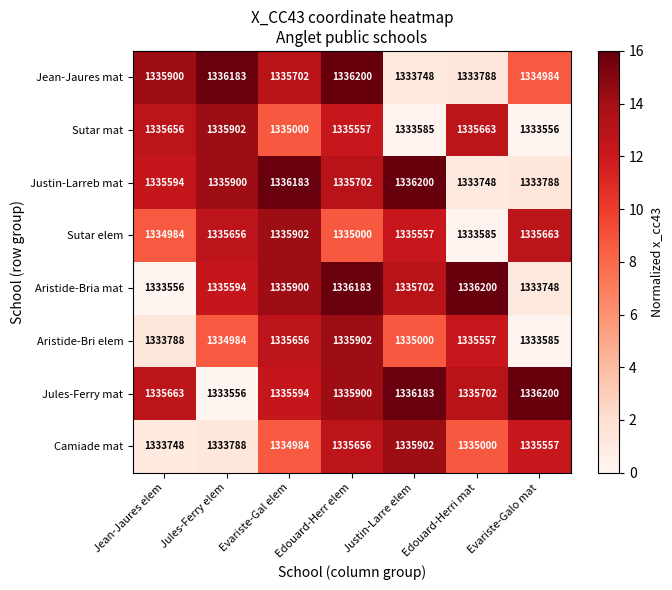

What is the spread (max minus min) of values at Evariste-Gal elem?

1199